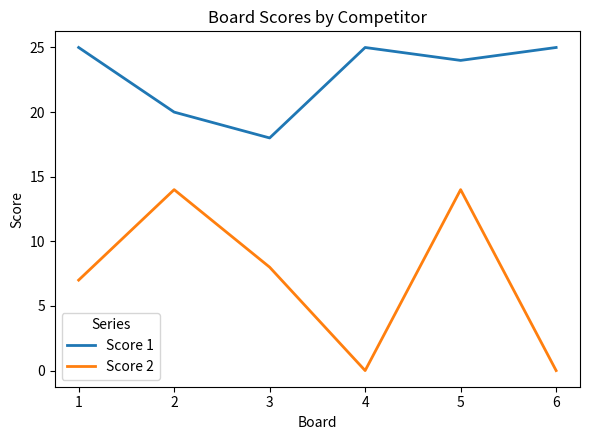

What is the sum of the Score 1 values at 4 and 6?

50